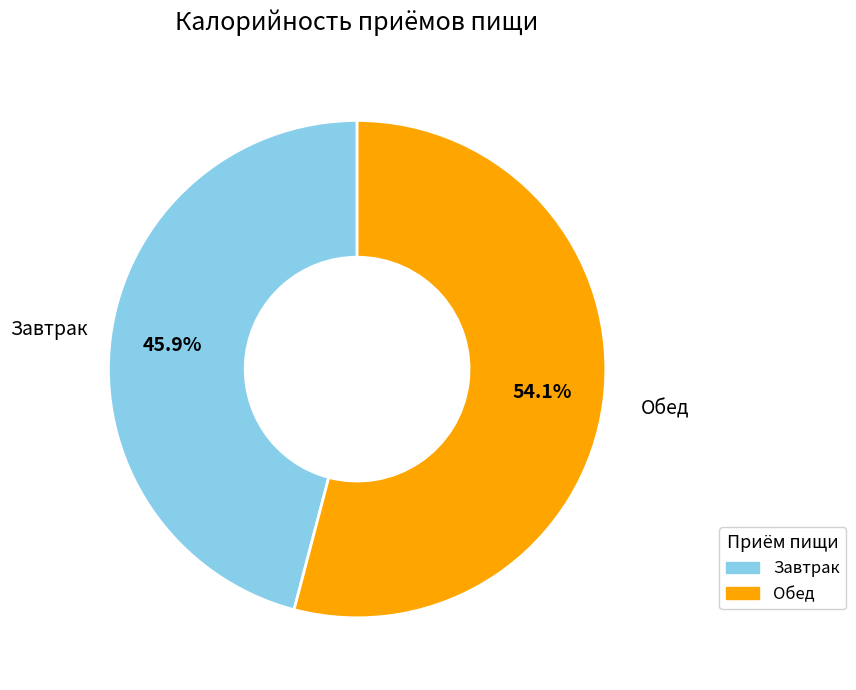

How many slices are in this pie chart?

2